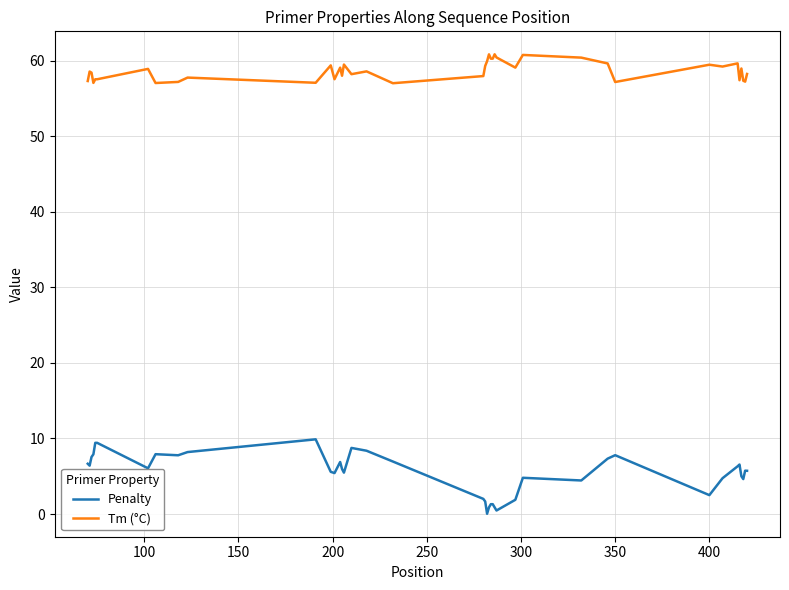

Does the chart have visible grid lines?

Yes